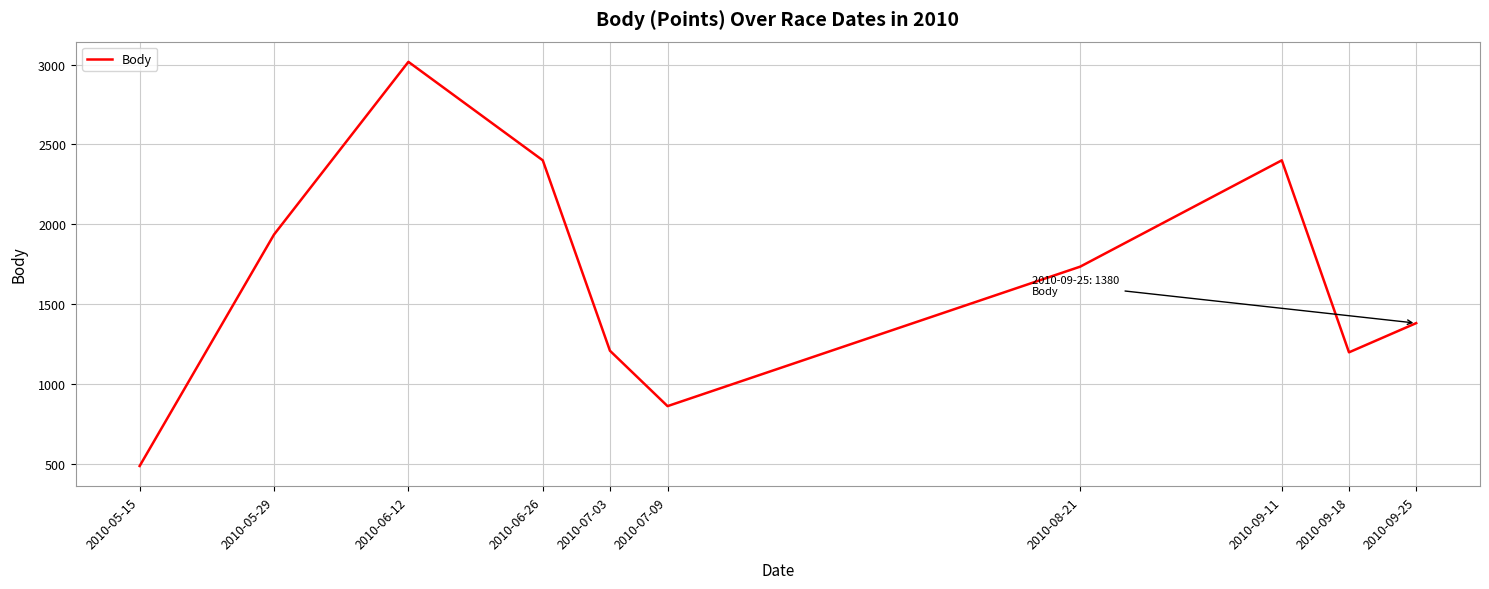

What is the minimum value shown in the chart?

485